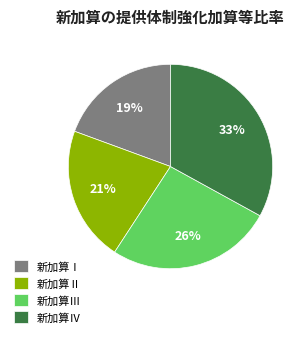

Combined, do 新加算Ⅲ and 新加算Ⅰ account for over 50%?

No